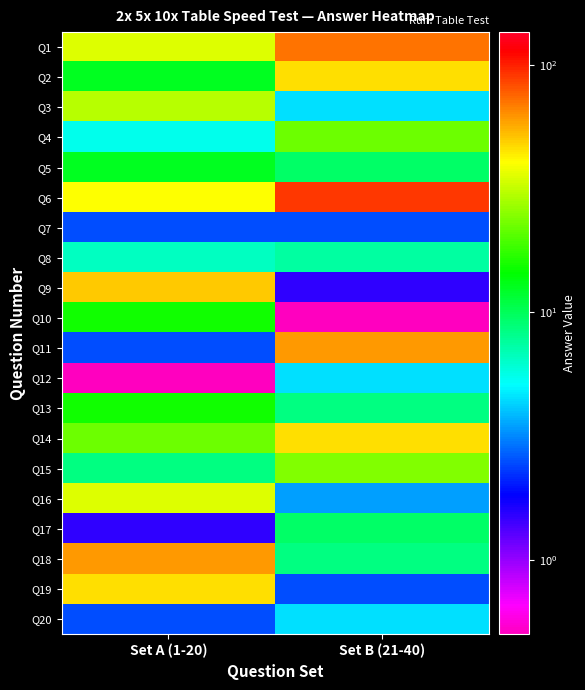

What is the total value across all series at Set B (21-40)?

427.0